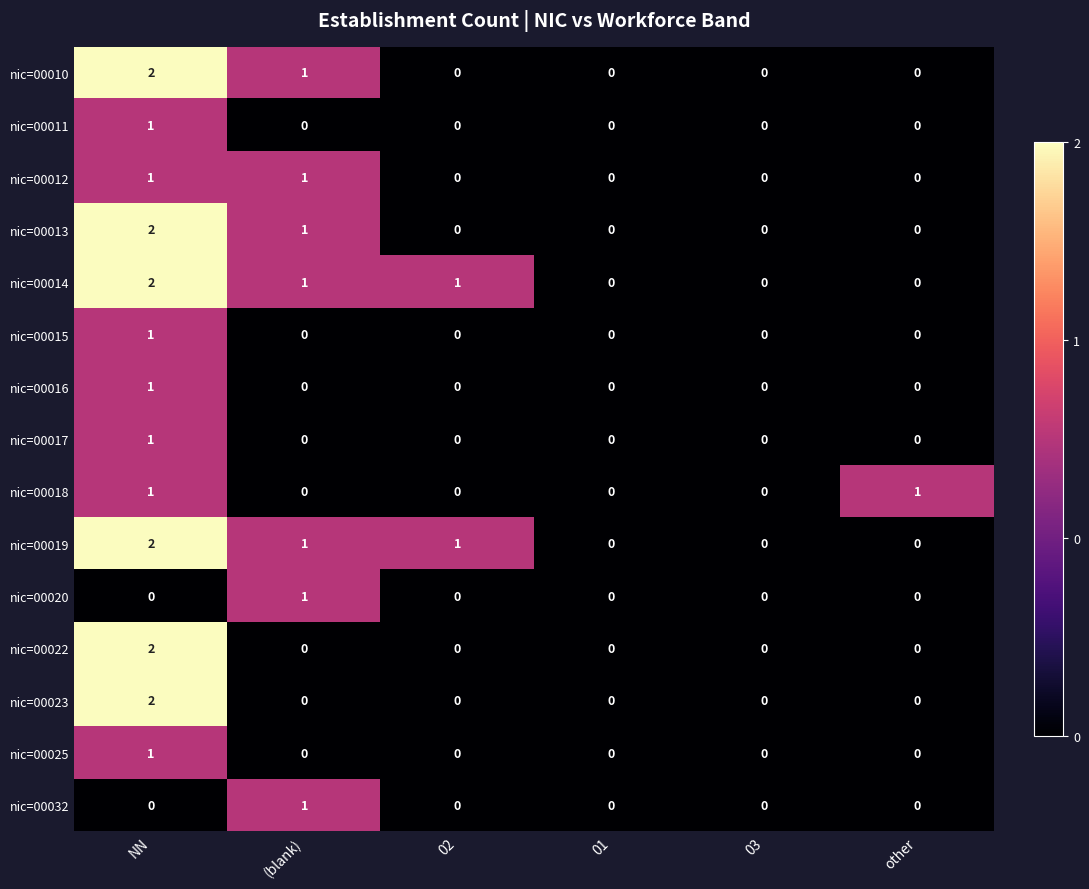

Count the nic=00025 values in the range 0 to 1.

6